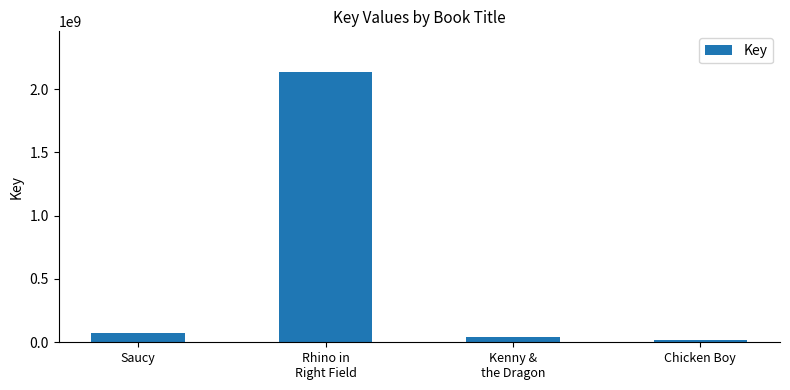

What is the label of the 1st bar from the left?

Saucy